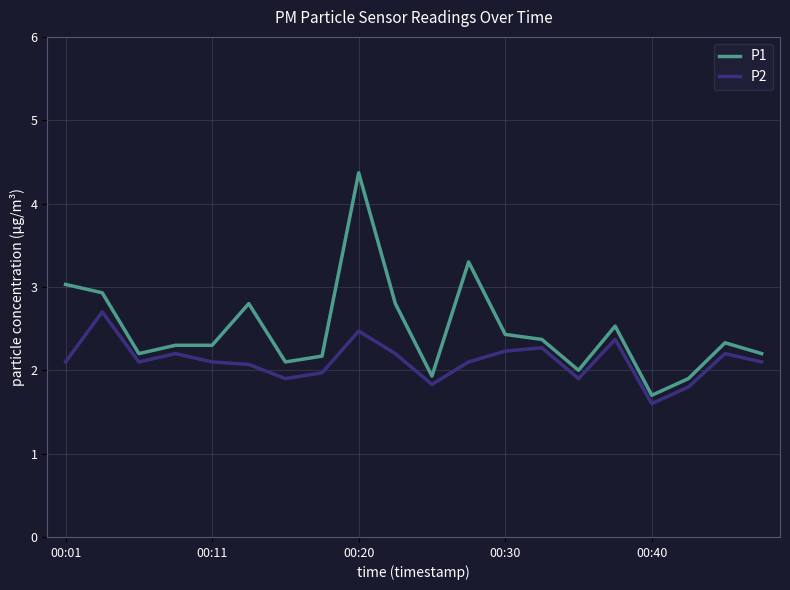

Reading right to left, extract all data points from this chart.

P1: 2.2	2.3	1.9	1.7	2.5	2.0	2.4	2.4	3.3	1.9	2.8	4.4	2.2	2.1	2.8	2.3	2.3	2.2	2.9	3.0
P2: 2.1	2.2	1.8	1.6	2.4	1.9	2.3	2.2	2.1	1.8	2.2	2.5	2.0	1.9	2.1	2.1	2.2	2.1	2.7	2.1